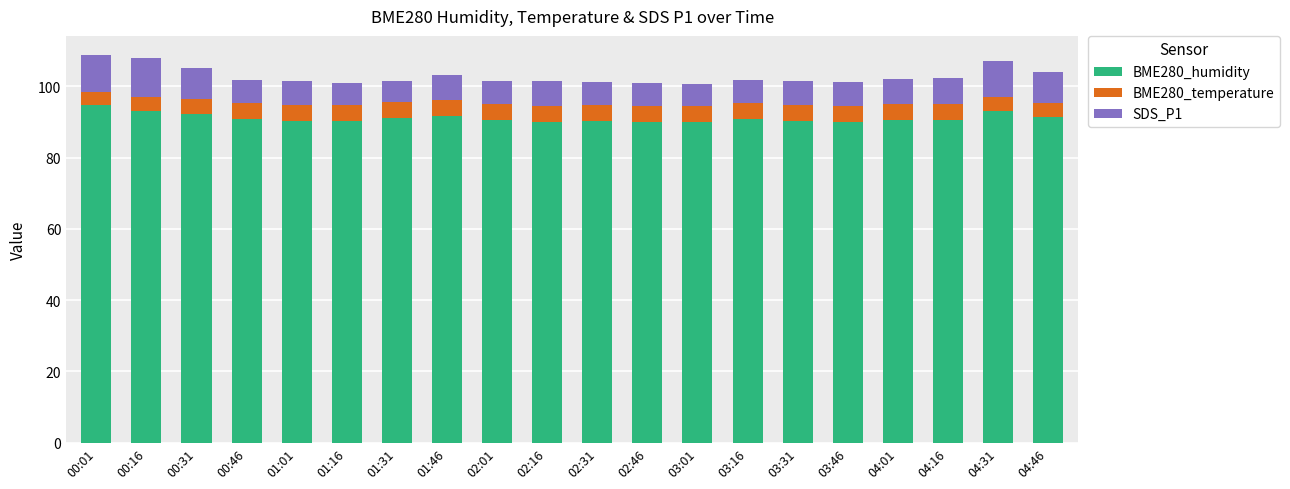

What is the sum of the BME280_humidity values at 02:46 and 00:46?

181.0